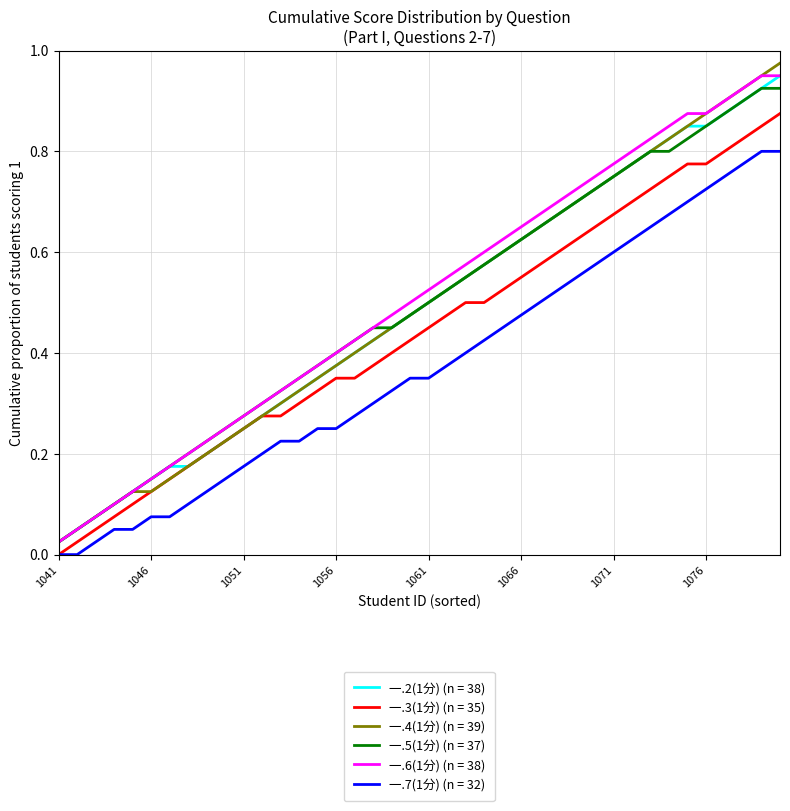

Which series has the largest range (max minus min)?

一.4(1分) (n = 39)